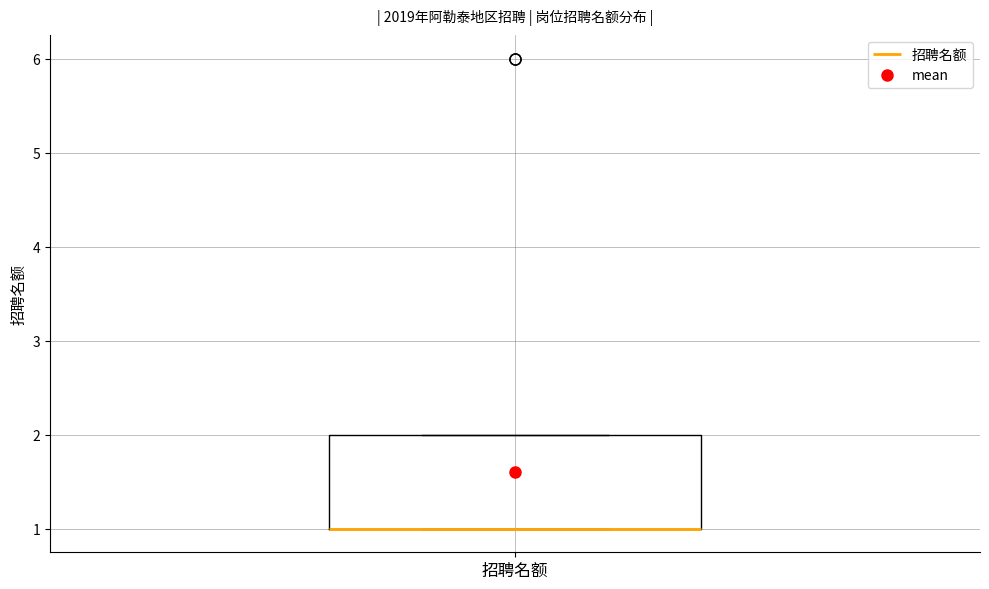

Where is the upper edge of the box for 招聘名额 on the y-axis? The values are not printed on the chart, so give them approximately, as read against the axis.

2